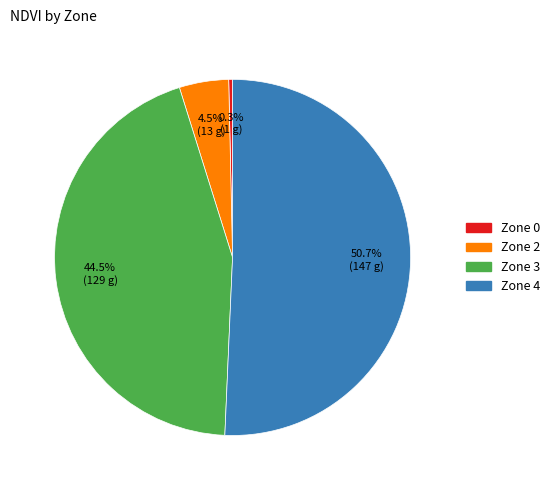

To the nearest percent, what is the difference between the largest and smallest slice percentages?

50%